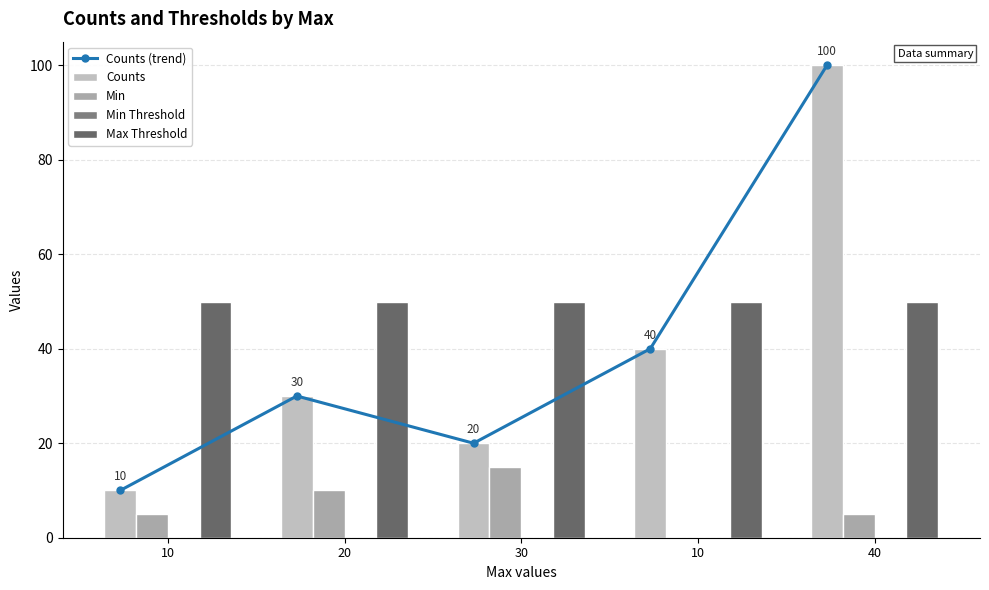

Which series changed the most between 10 and 10?

Counts (trend)